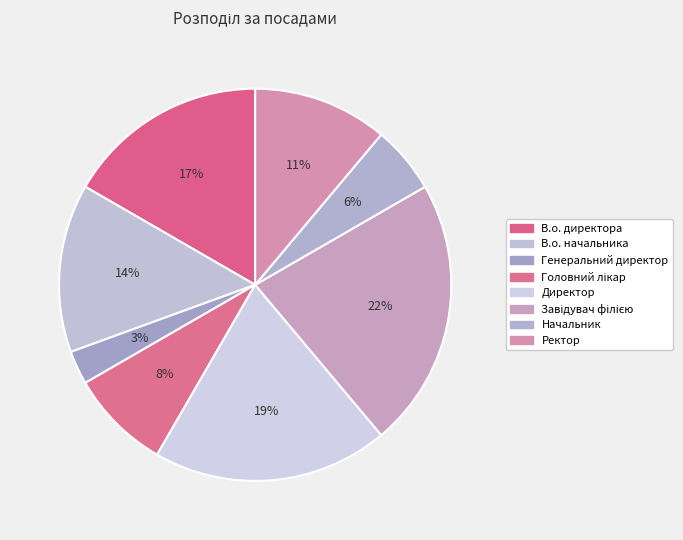

How many segments does this pie chart have?

8